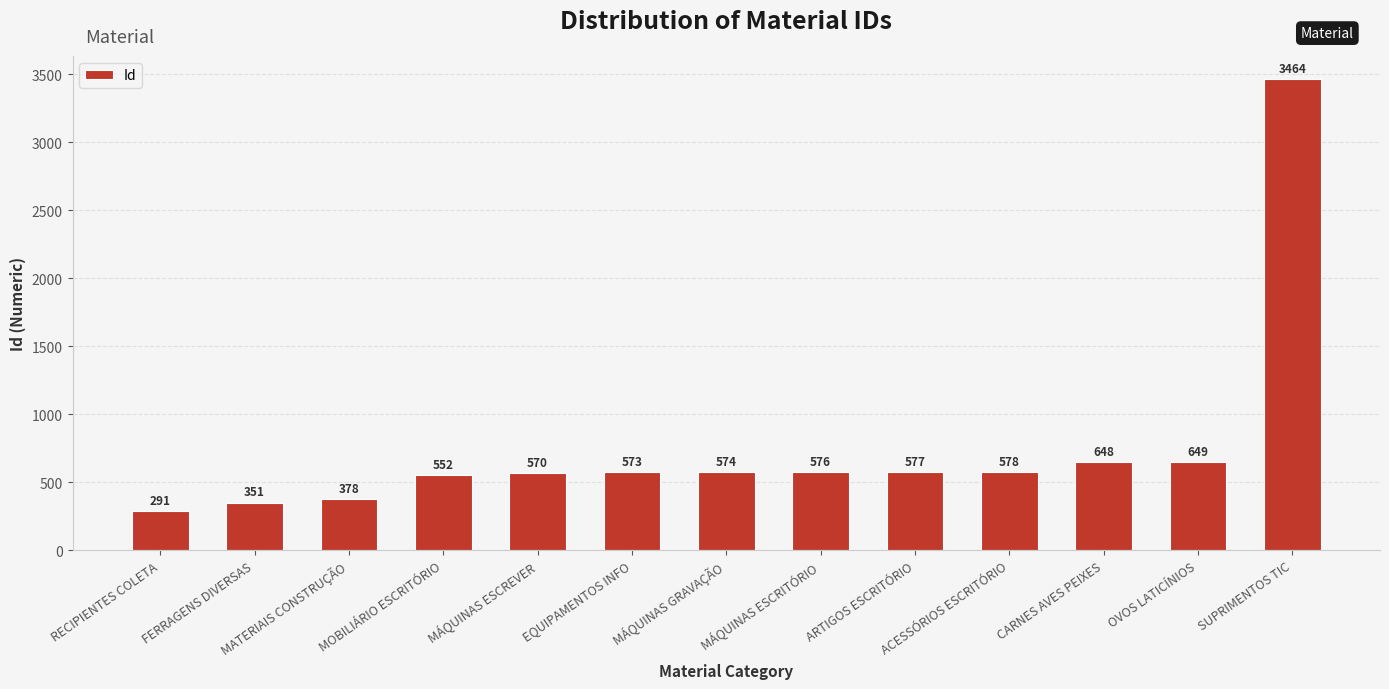

How many data points are less than 574?

6